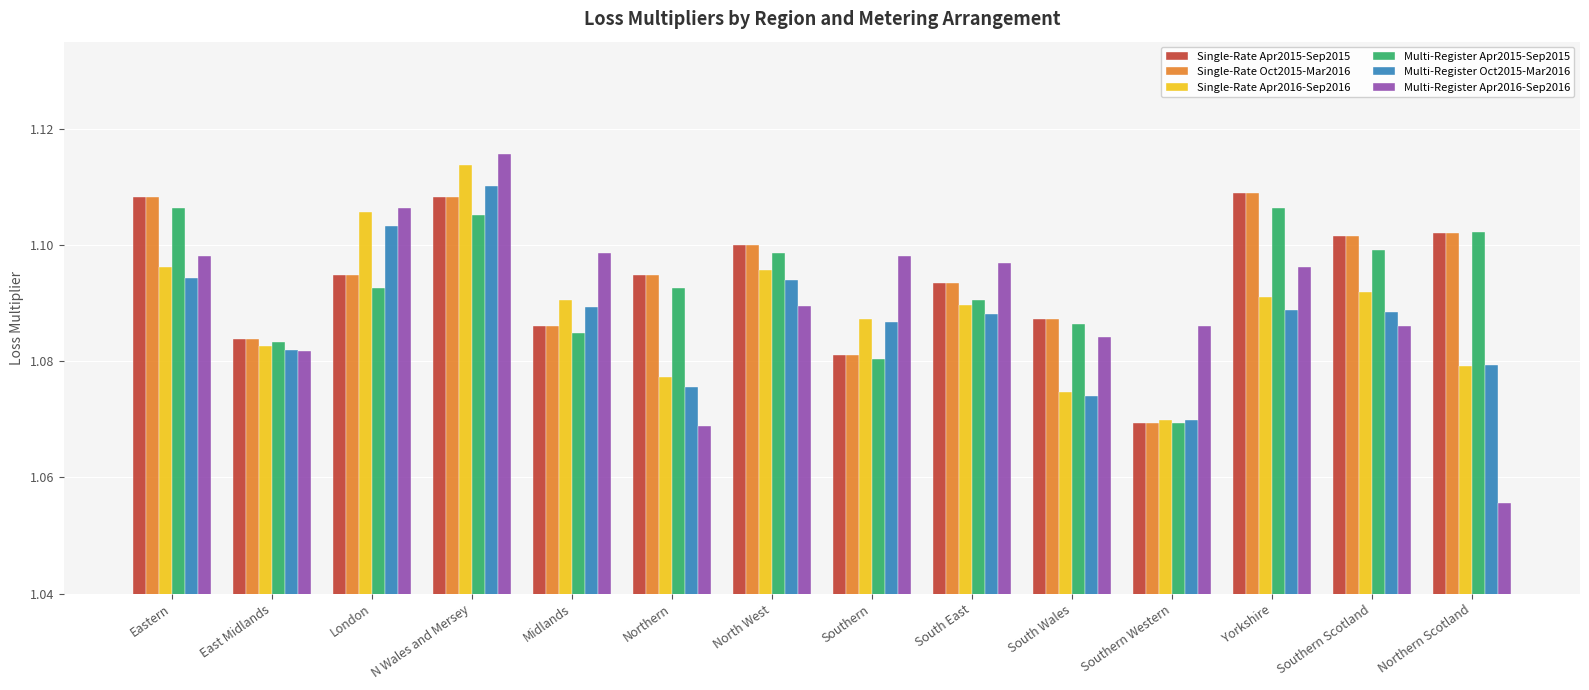

What is the sum of the Multi-Register Oct2015-Mar2016 values at East Midlands and N Wales and Mersey?

2.2